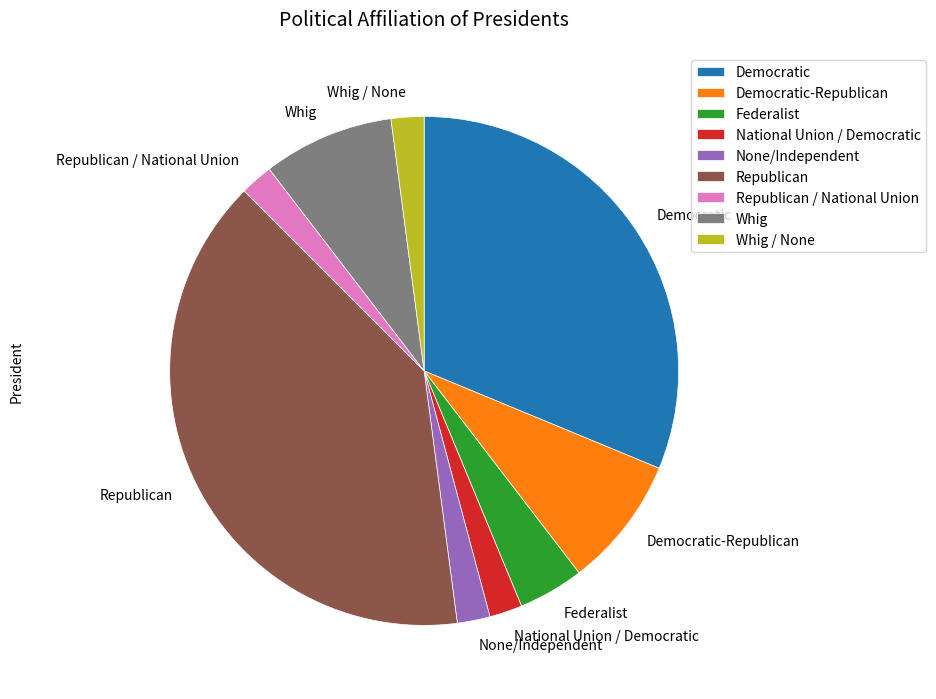

Approximately how many times larger is the value at Republican compared to None/Independent?

19.0